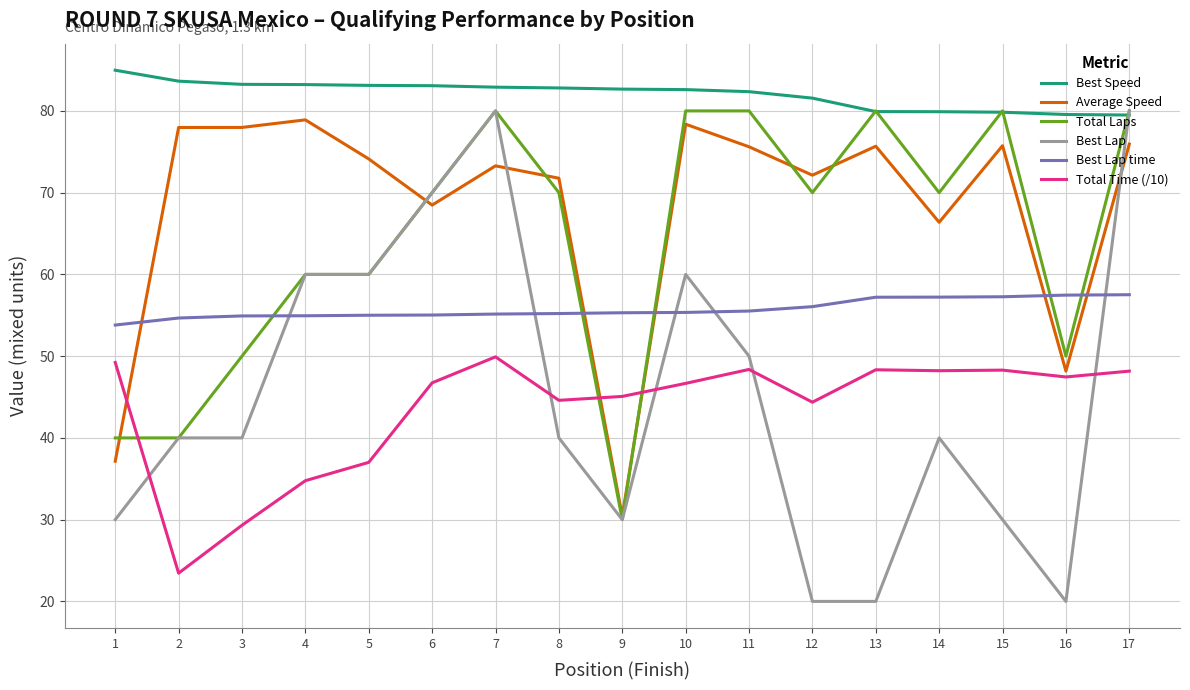

At which category does Total Time (/10) reach its first local peak?

7